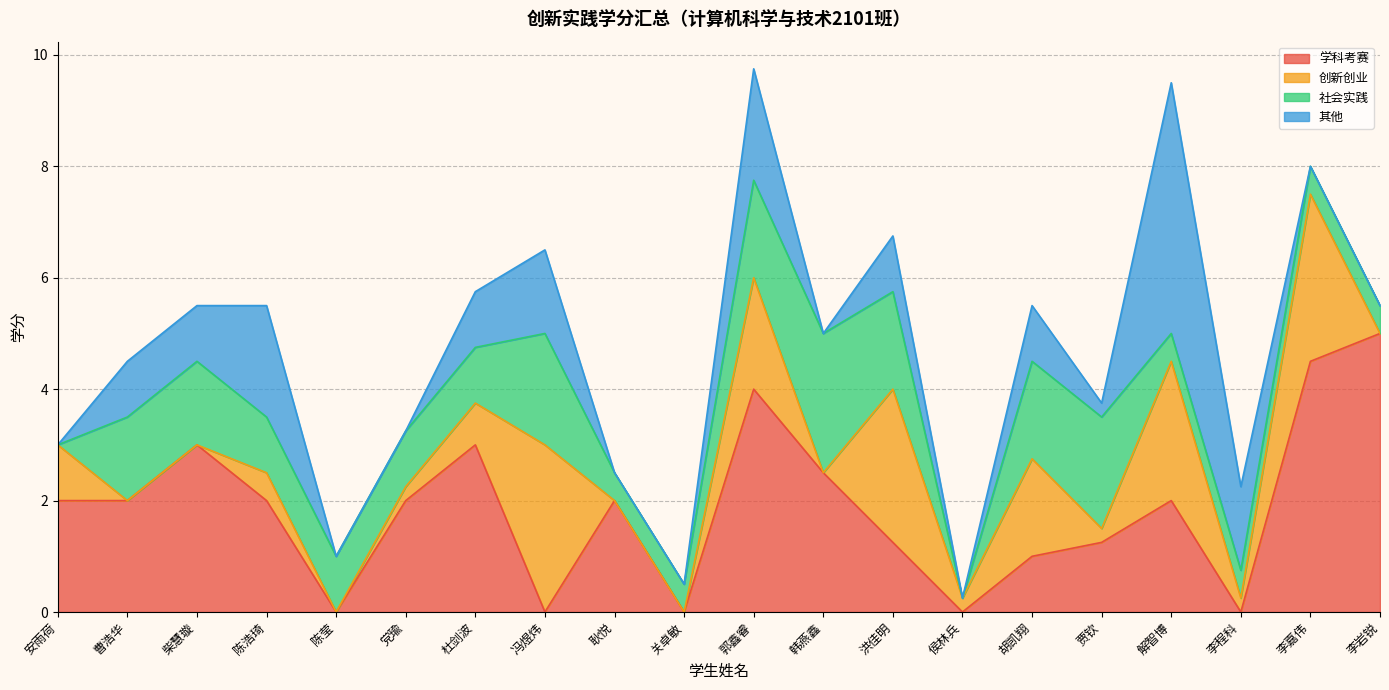

What is the sum of all 其他 values?

16.8